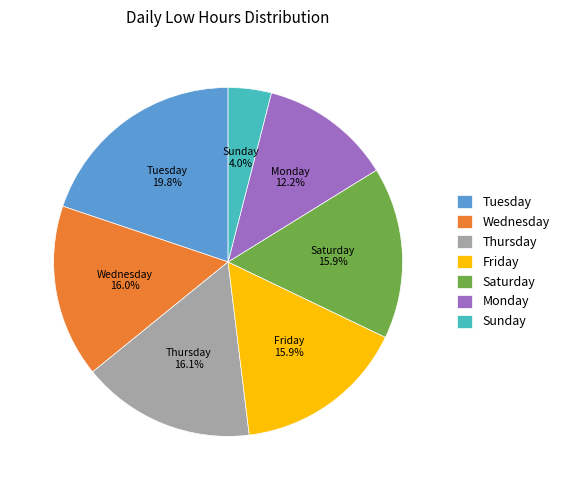

How many slices are in this pie chart?

7